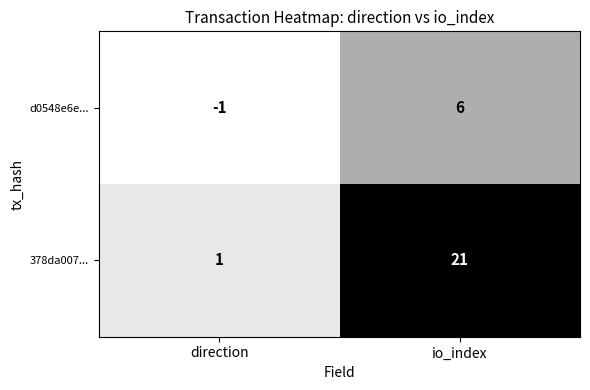

Reading left to right, list all the values displayed in this chart.

d0548e6e...: direction=-1	io_index=6
378da007...: direction=1	io_index=21